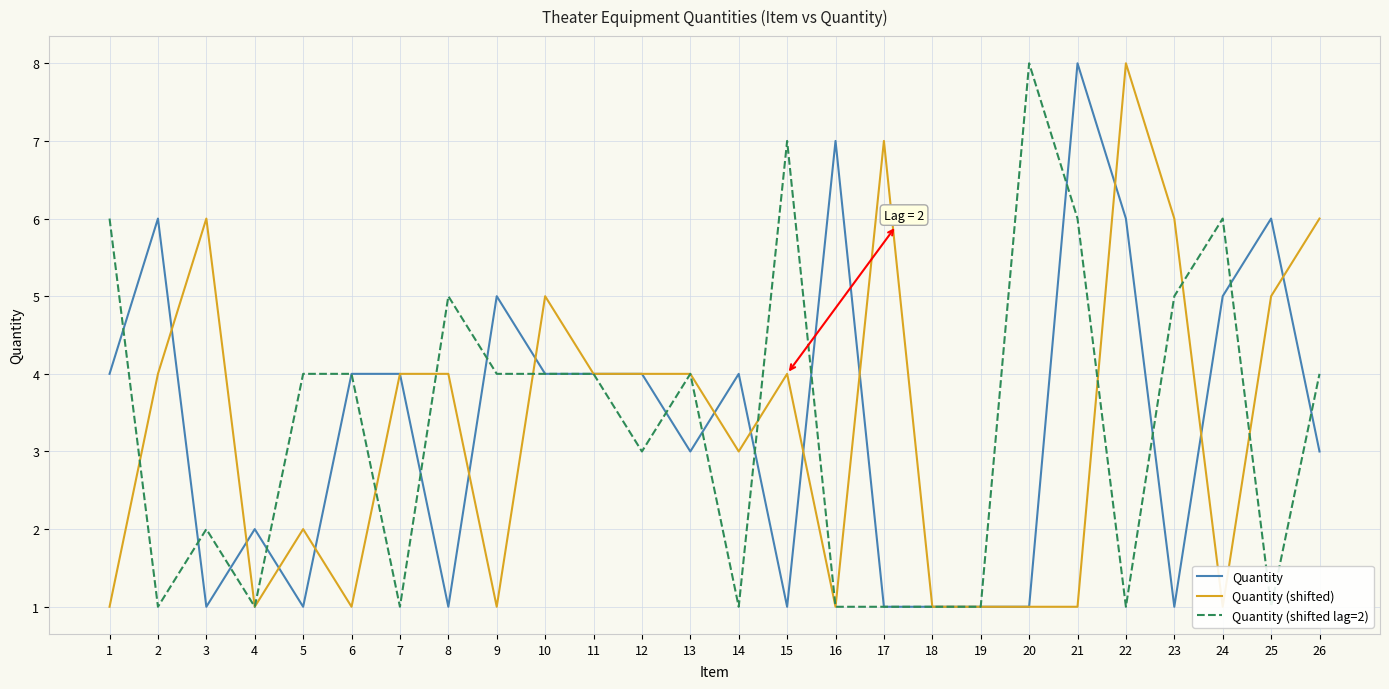

Where do Quantity (shifted lag=2) and Quantity (shifted) first cross each other?

1 and 2